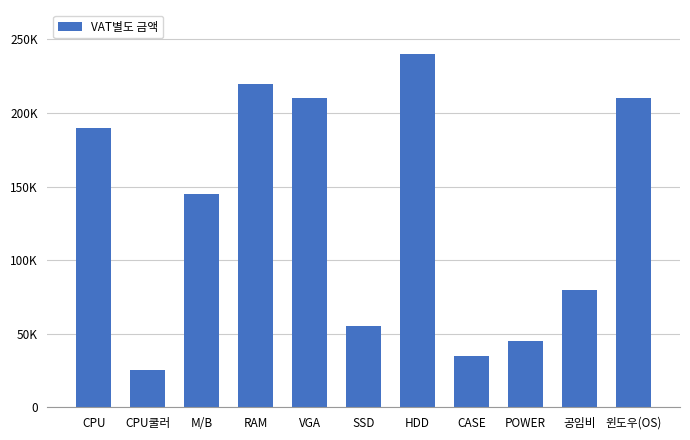

Which has a higher value, M/B or CPU?

CPU